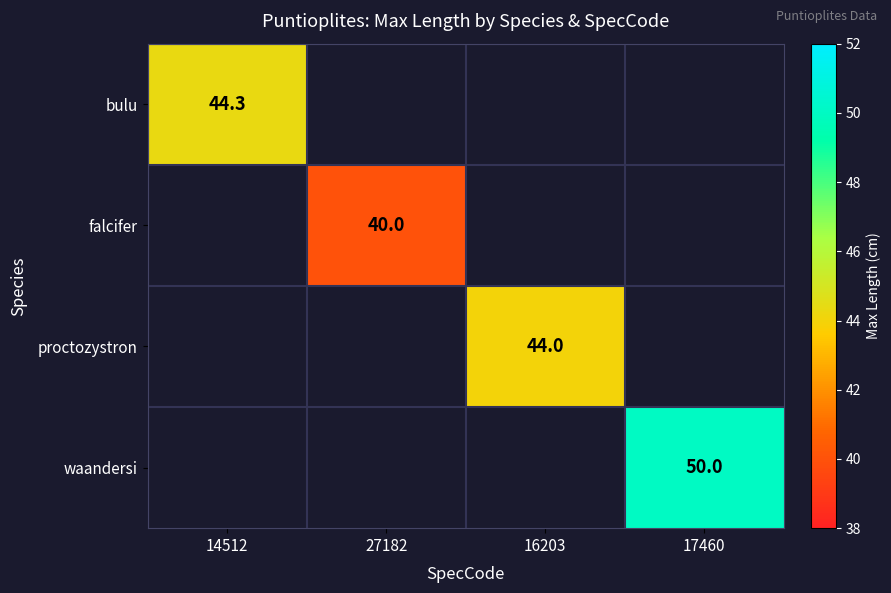

True or false: bulu has a value of 44.3 at 14512.

True